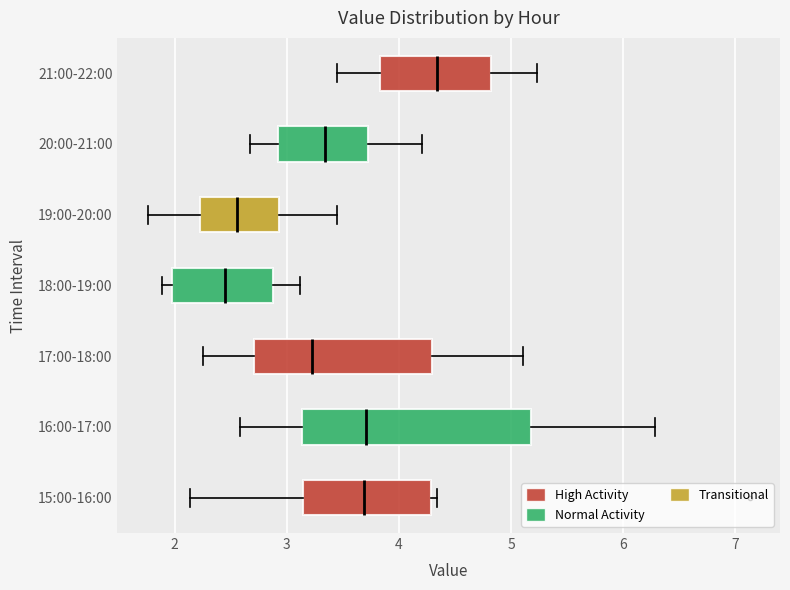

Comparing the boxes themselves (not the whiskers), which one is the widest?

16:00-17:00